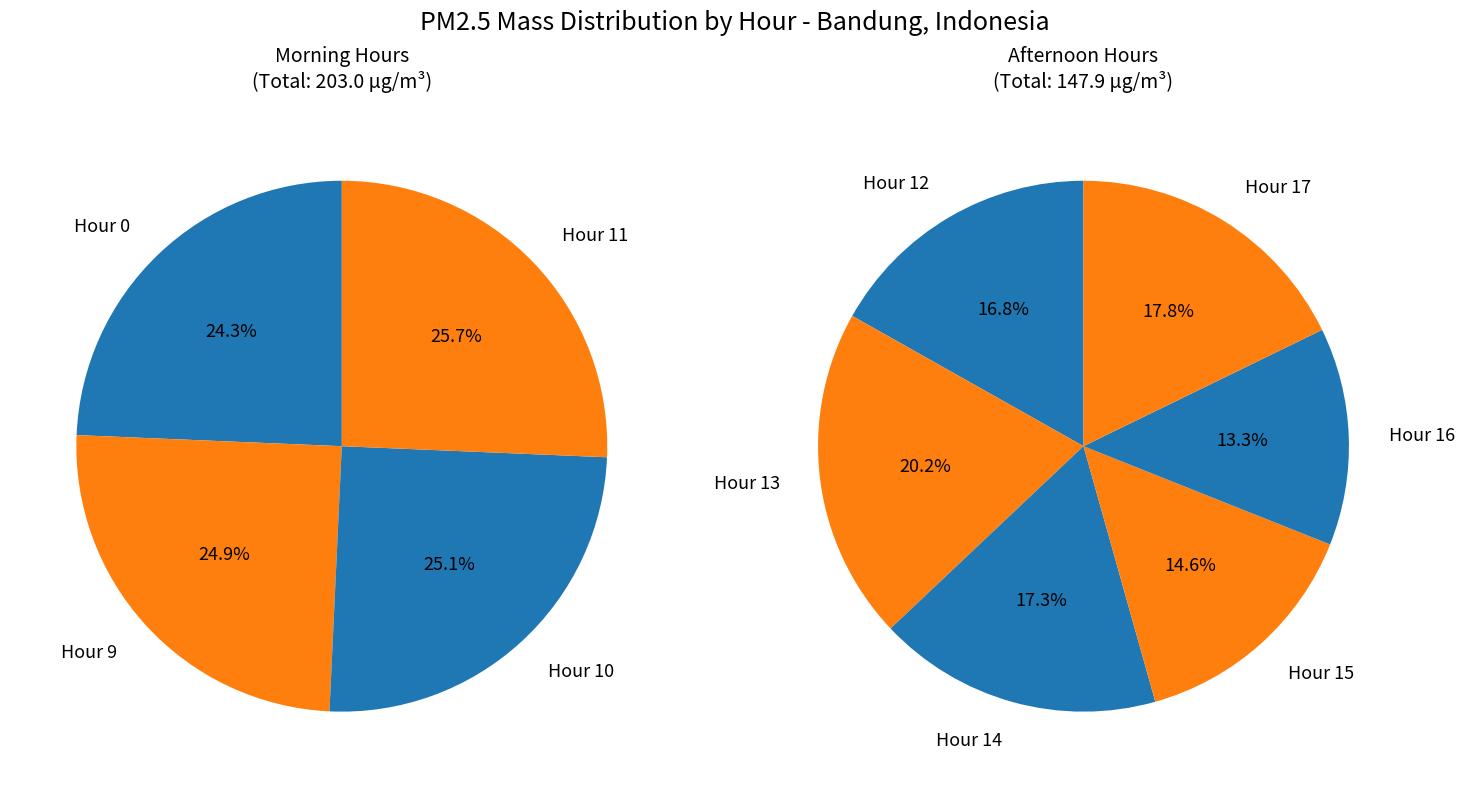

Rank the categories by value from lowest to highest.

Hour 16, Hour 15, Hour 12, Hour 14, Hour 17, Hour 13, Hour 0, Hour 9, Hour 10, Hour 11